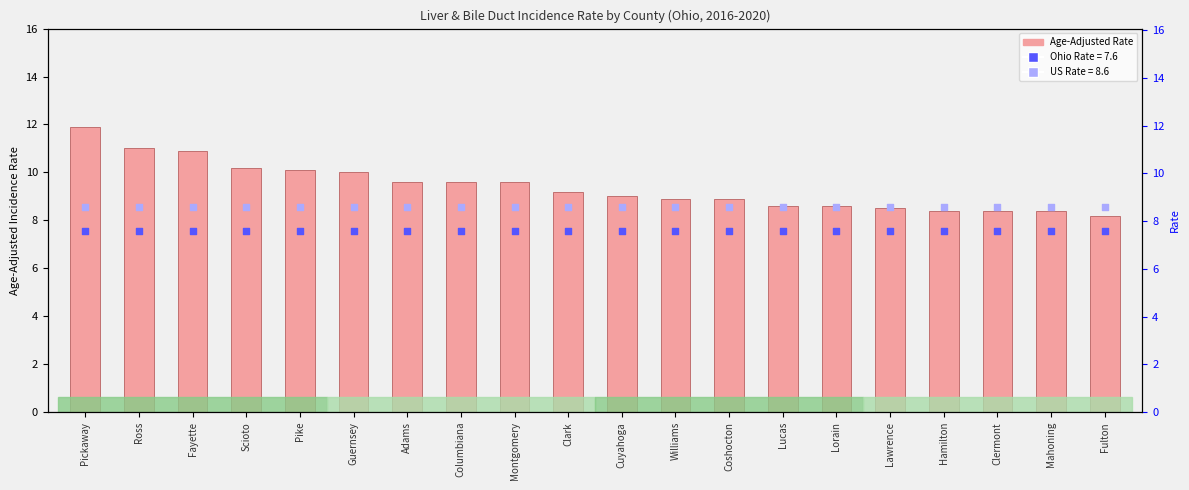

Which has a higher value, Lawrence or Hamilton?

Lawrence